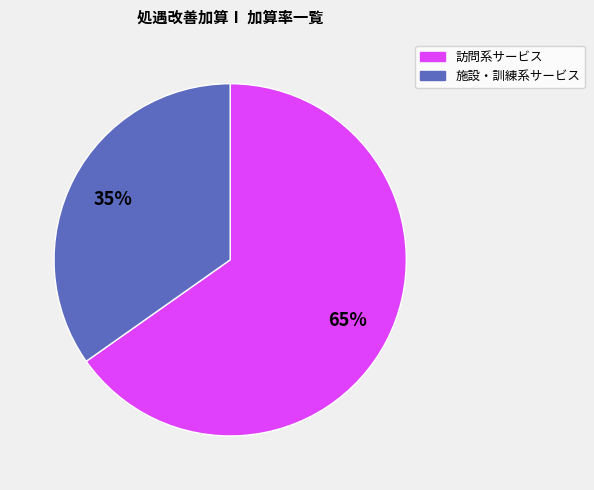

Is there a majority slice in this chart?

Yes